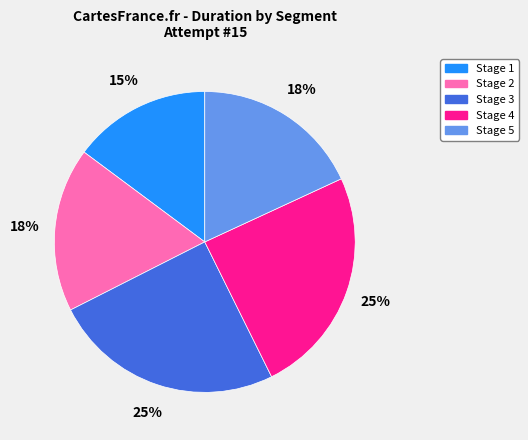

To the nearest percent, what is the difference between the largest and smallest slice percentages?

10%